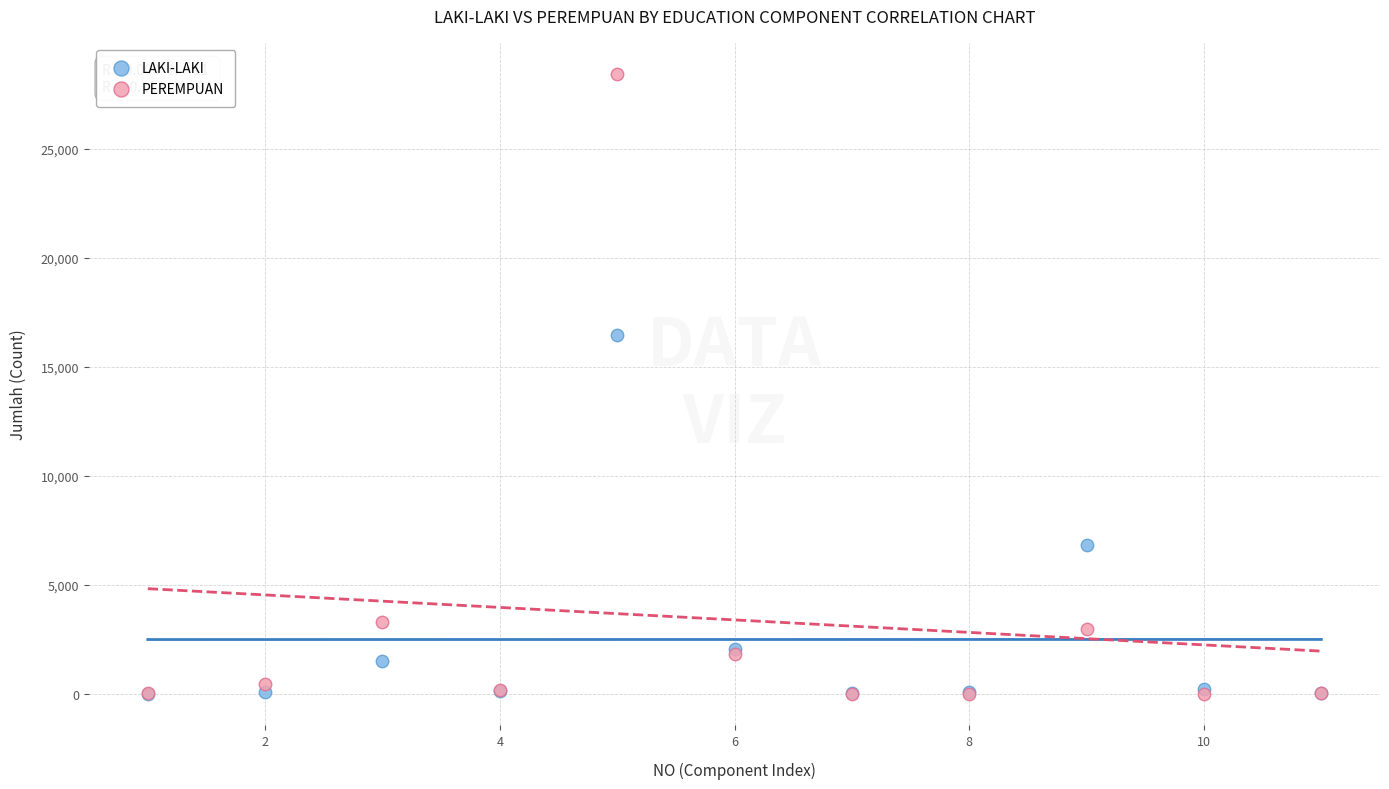

What are all the series names shown in the legend?

LAKI-LAKI, PEREMPUAN